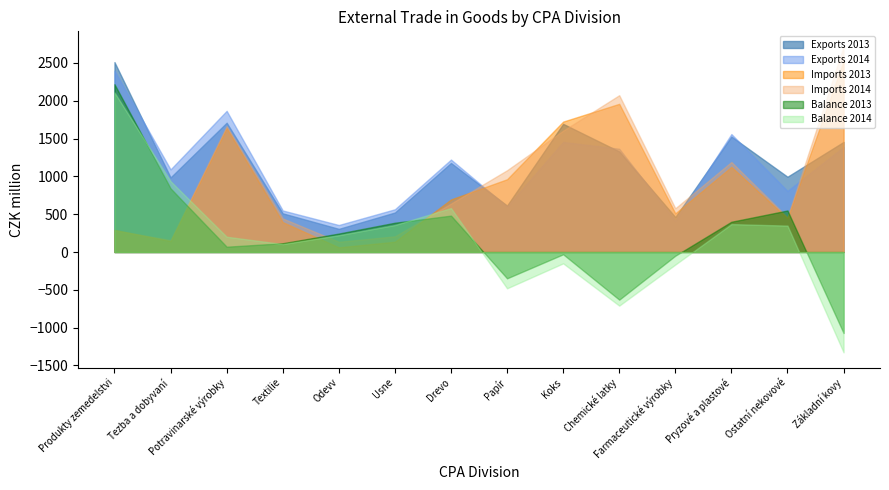

True or false: Balance 2014 and Imports 2014 intersect in this chart.

True